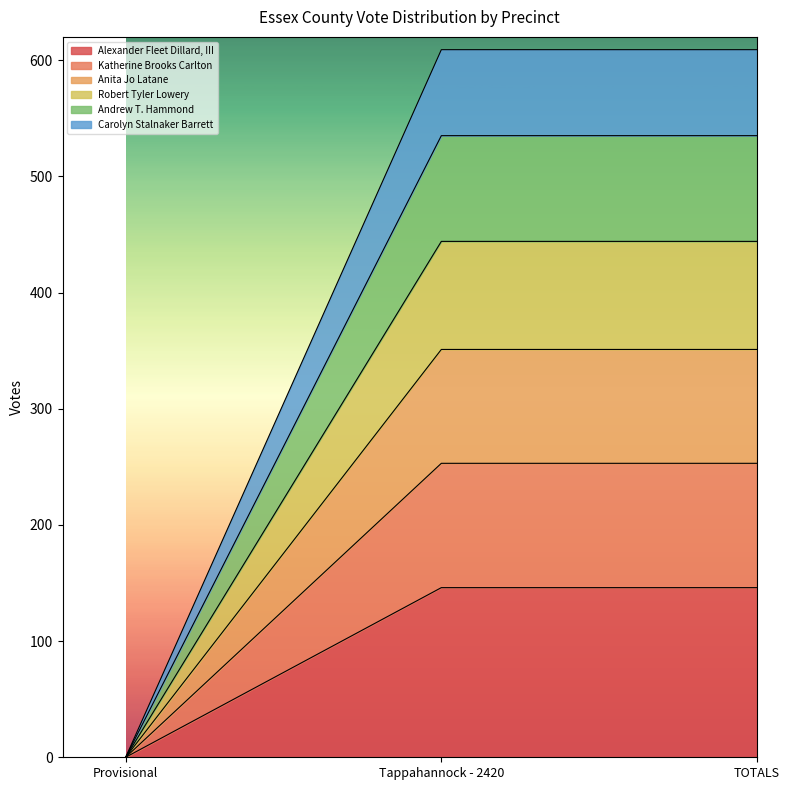

At which label does Alexander Fleet Dillard, III reach its minimum?

Provisional